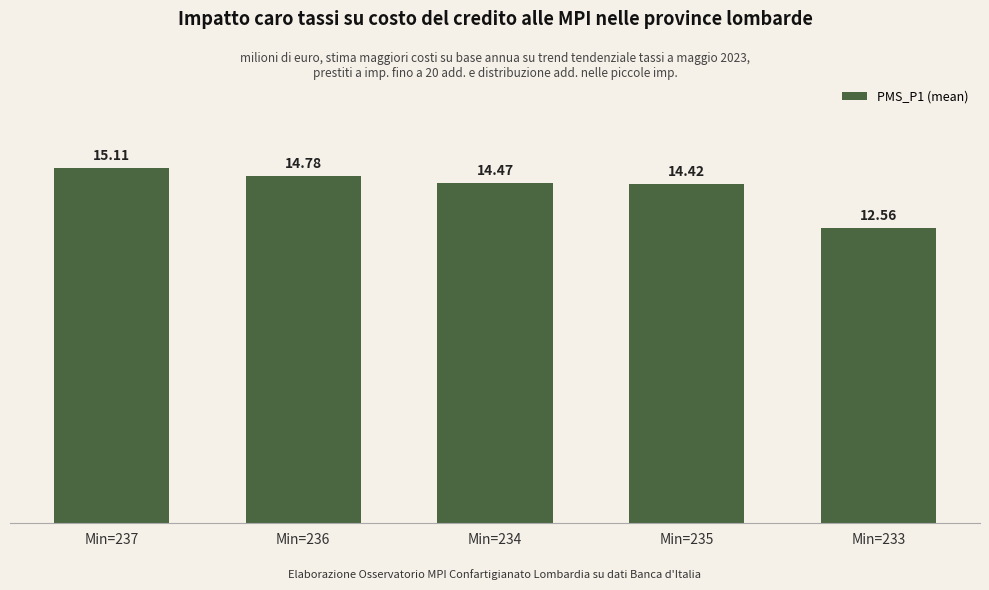

What is the value of the 2nd bar from the left?

14.8